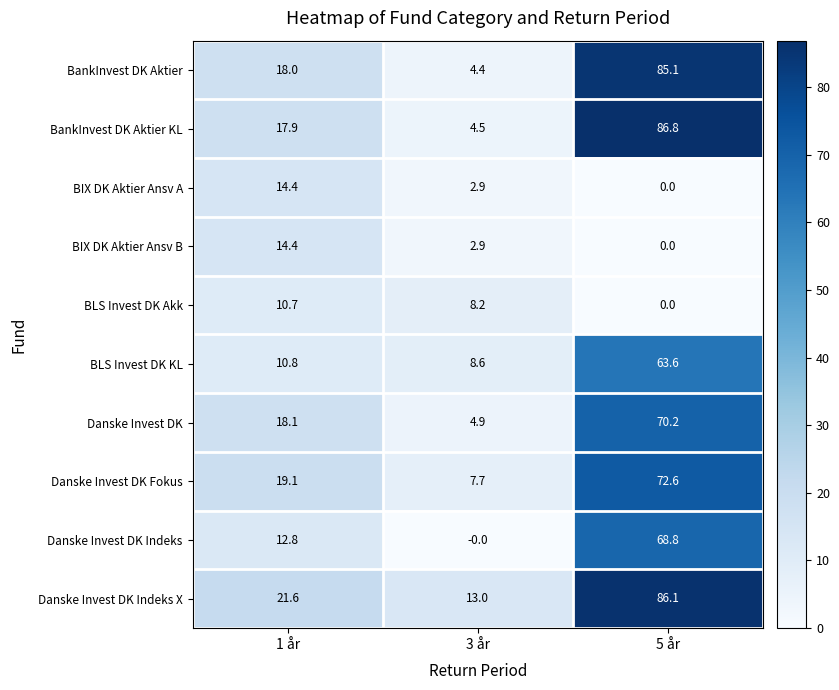

What is the spread (max minus min) of values at 5 år?

86.8